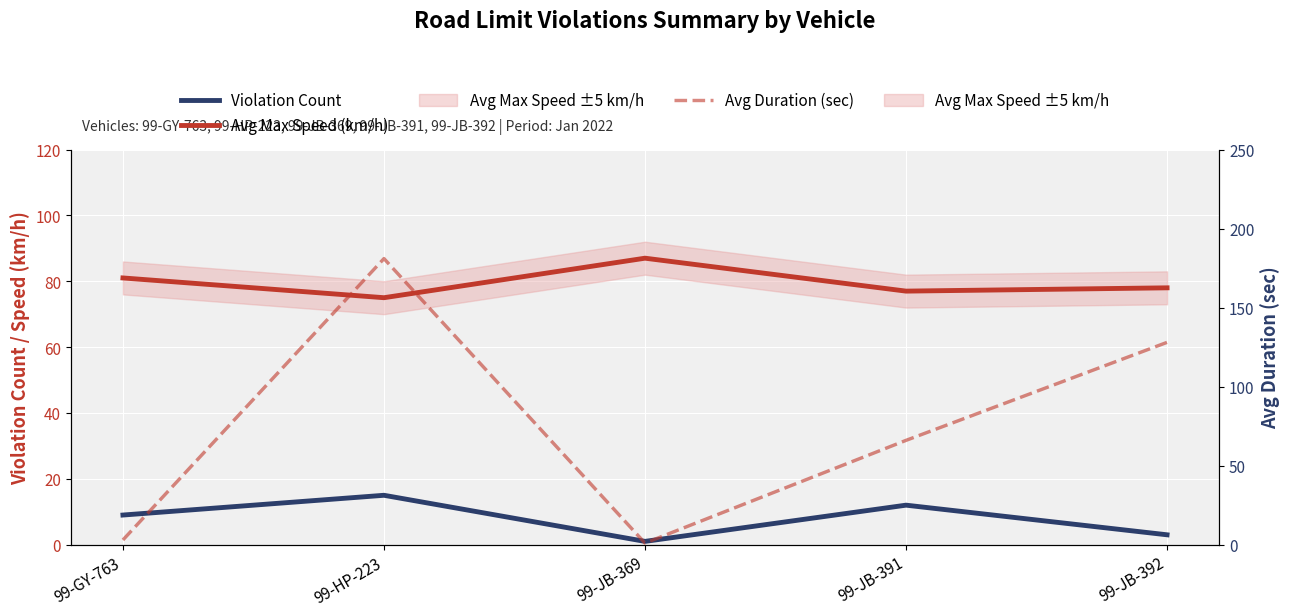

What is the value of the Avg Duration (sec) point at the 5th from the left?

128